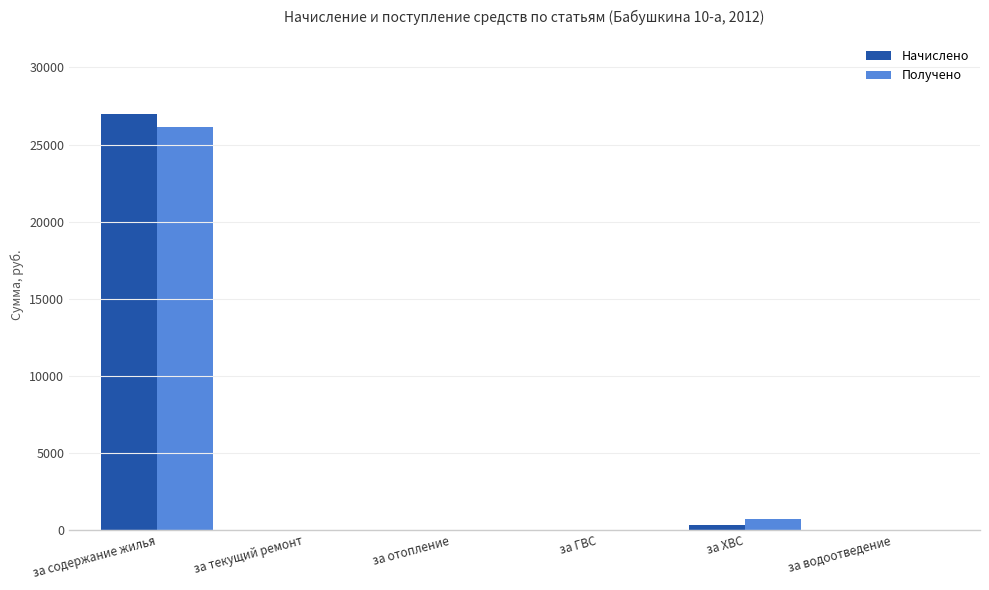

Which series changed the most between за содержание жилья and за отопление?

Начислено